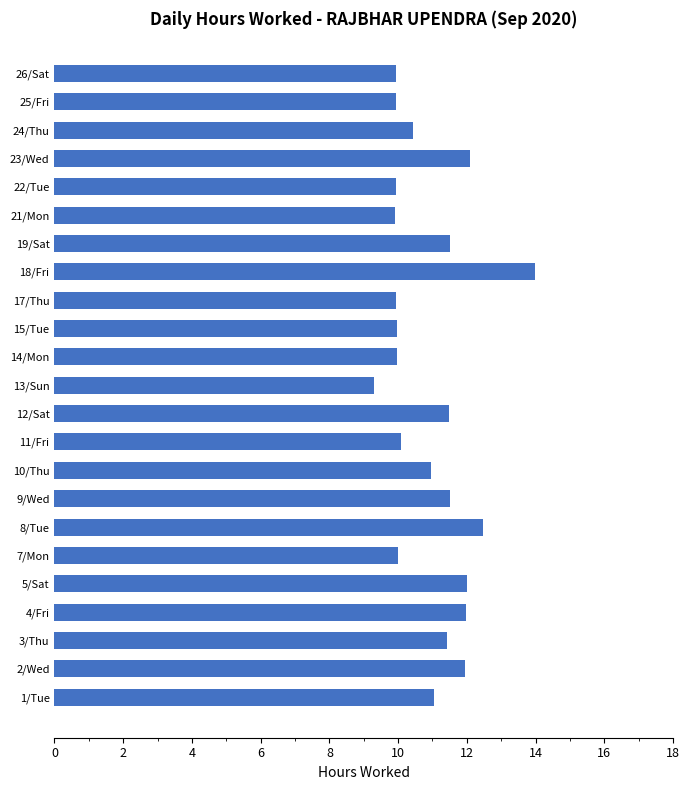

What value does the data have at 4/Fri?

12.0